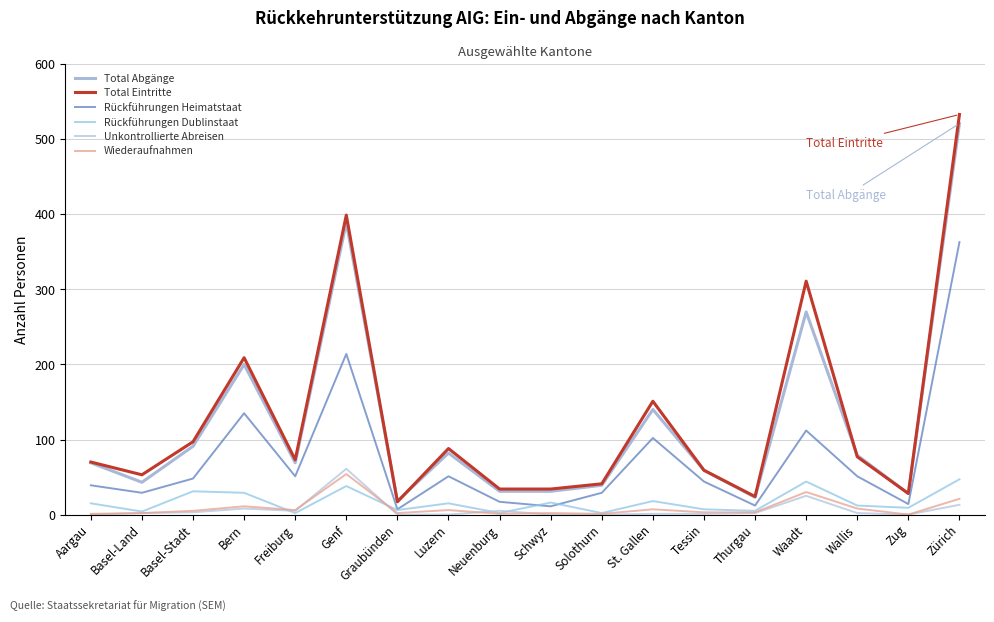

Reading left to right, list all the values displayed in this chart.

Total Abgänge: 69	43	91	200	69	389	18	82	31	31	39	140	59	23	270	79	28	521
Total Eintritte: 70	53	97	209	73	399	17	88	34	34	41	151	59	24	311	77	28	533
Rückführungen Heimatstaat: 39	29	48	135	51	214	7	51	17	11	29	102	44	12	112	51	14	363
Rückführungen Dublinstaat: 15	4	31	29	2	38	6	15	2	16	2	18	7	5	44	12	9	47
Unkontrollierte Abreisen: 0	2	3	8	5	61	0	0	5	0	0	1	1	2	25	2	0	13
Wiederaufnahmen: 1	2	5	11	6	54	2	6	1	2	1	7	3	3	30	8	0	21